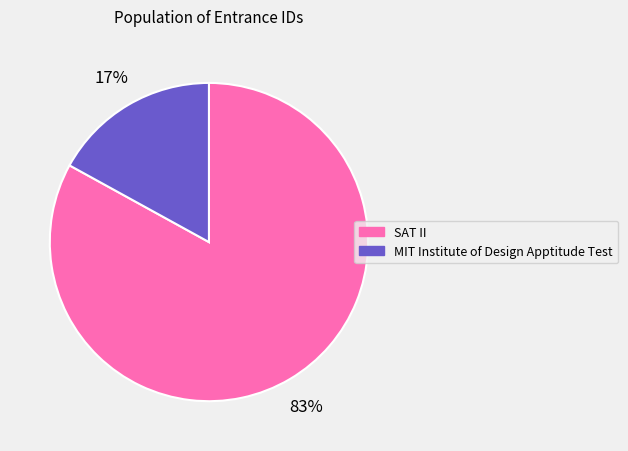

Do SAT II and MIT Institute of Design Apptitude Test together represent more than half of the pie?

Yes